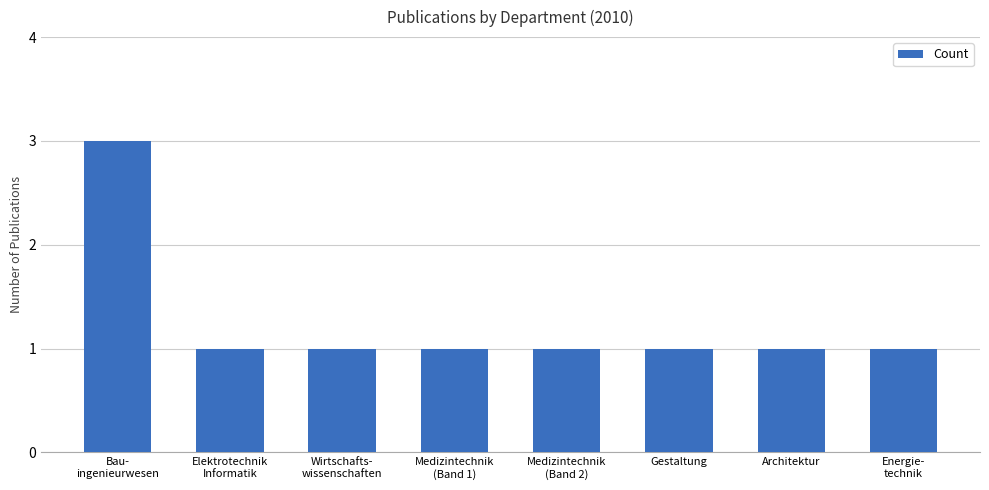

Is it true that the value at Gestaltung is 1?

True